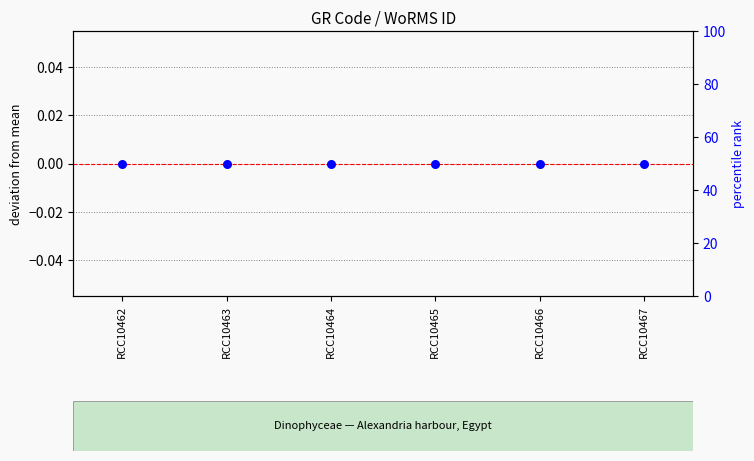

Which series contains the highest Y value?

percentile rank within the sample